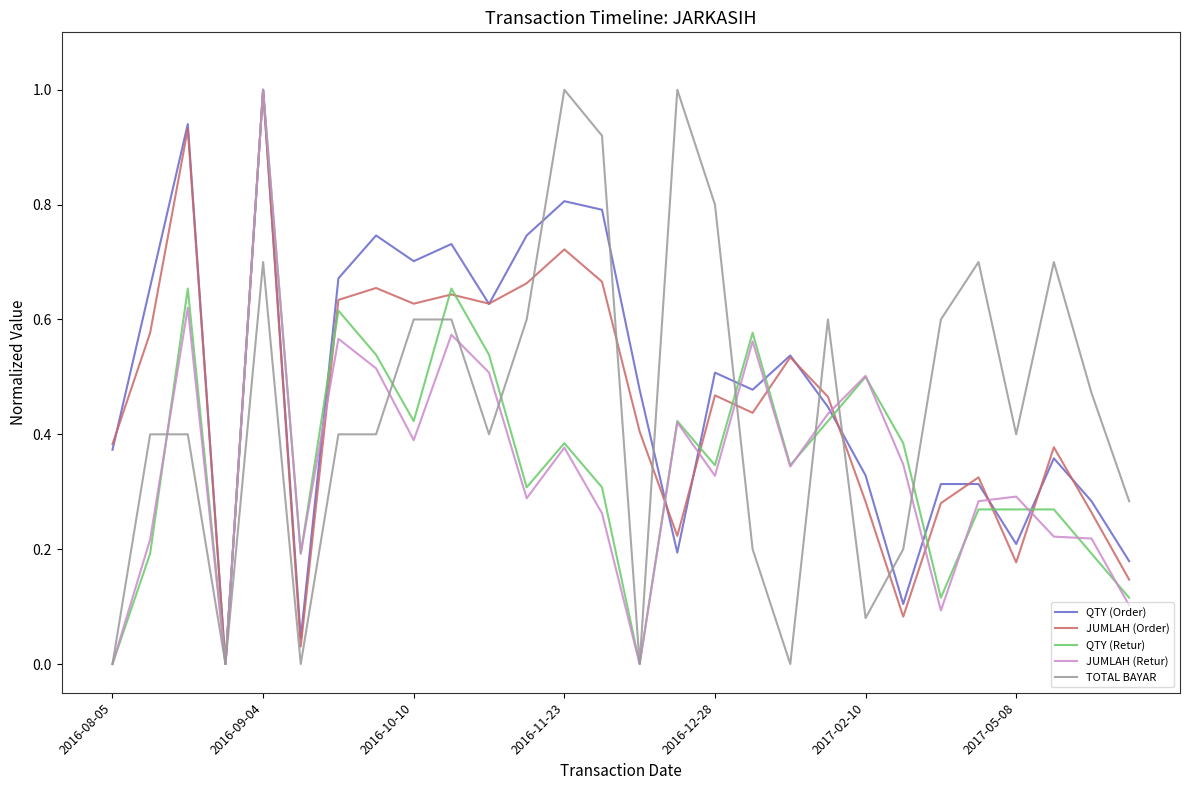

What is the maximum value for TOTAL BAYAR?

1.0